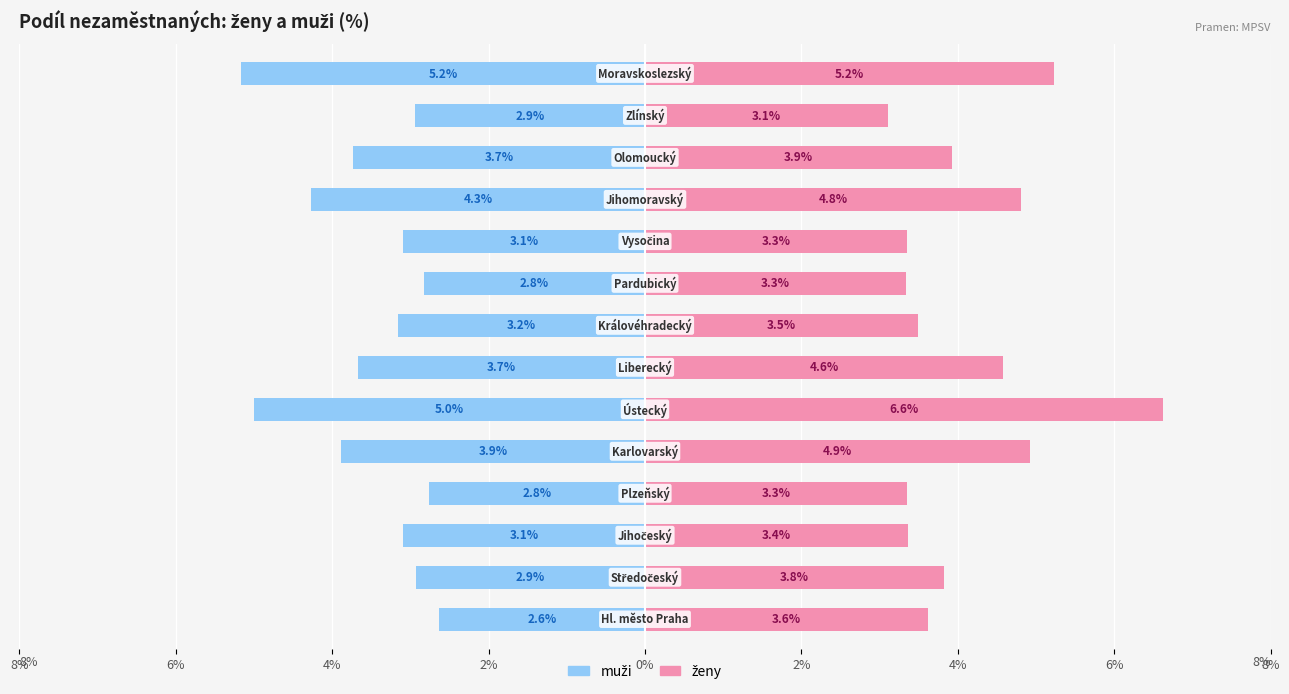

What is the difference between the maximum and minimum values in the ženy series?

3.5